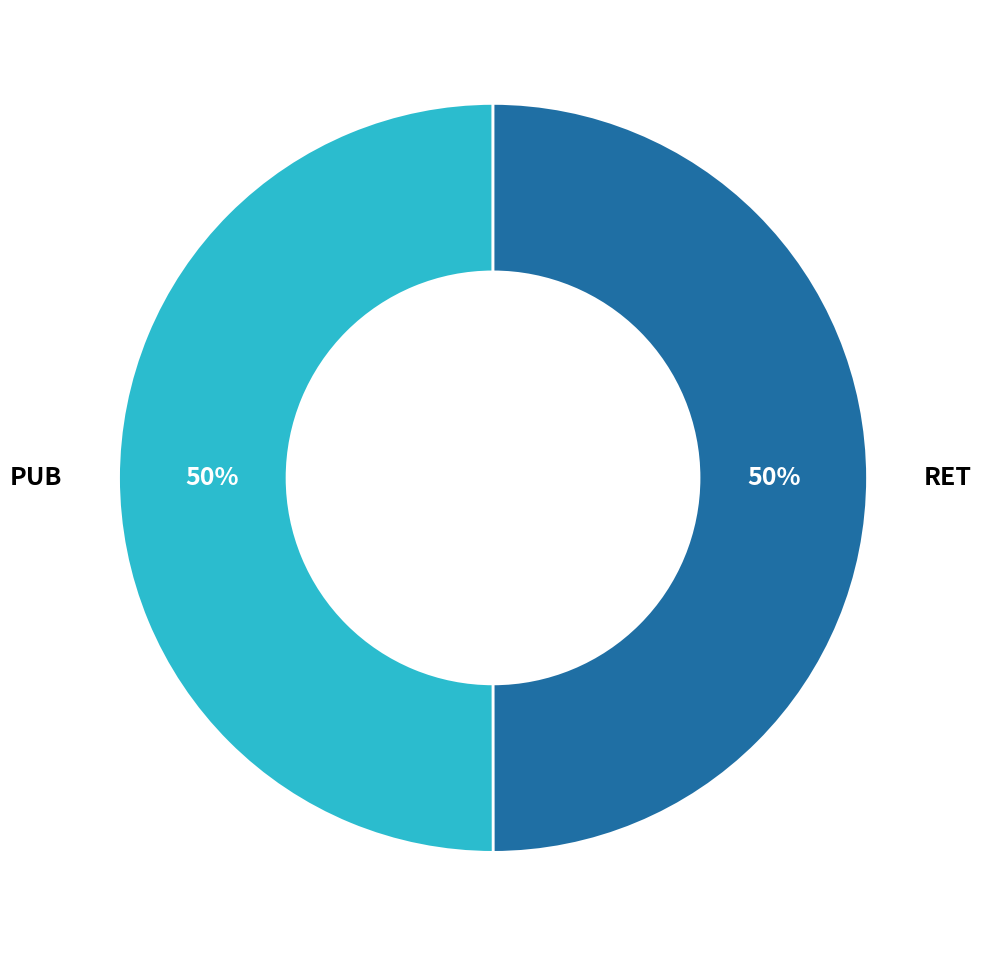

Is the sum of RET and PUB greater than half?

Yes